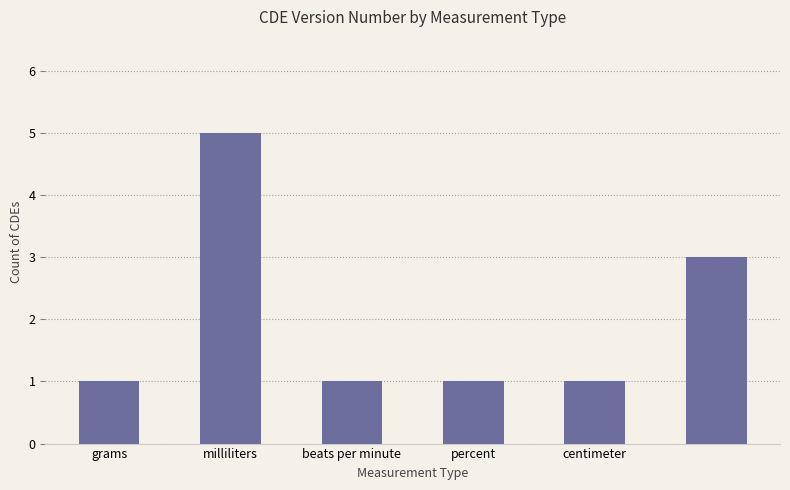

What is the greatest value displayed?

5